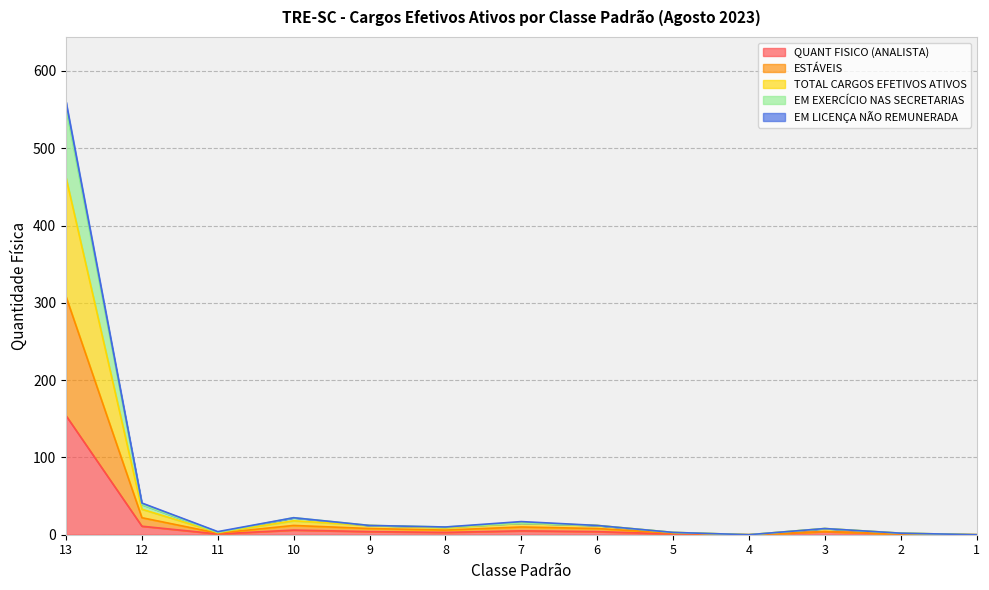

At how many categories does at least one series exceed 96?

1